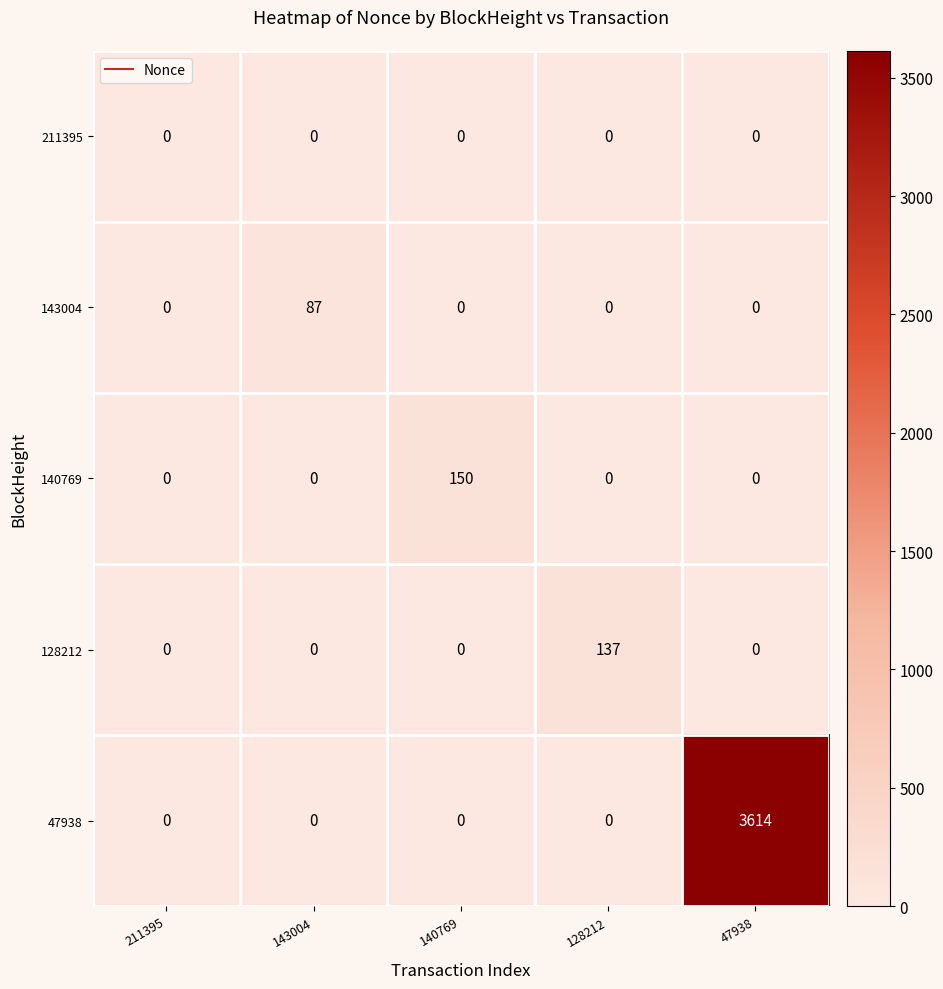

What is the sum of the 143004 values at 143004 and 47938?

87